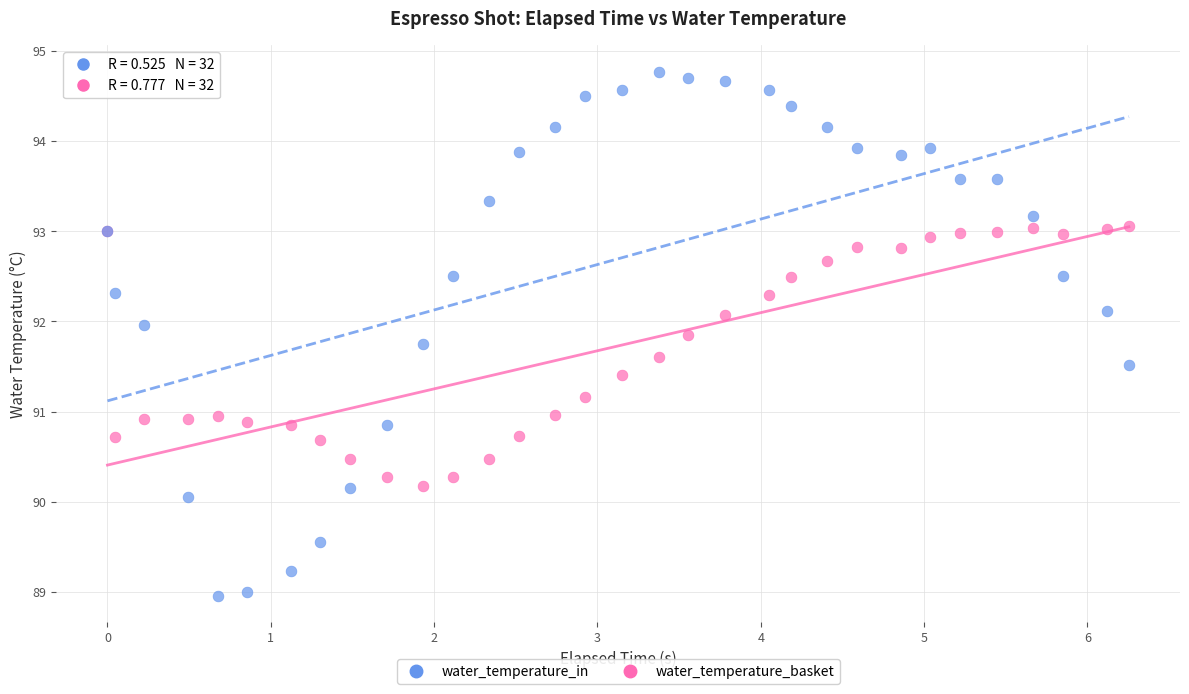

Which series contains the highest Y value?

water_temperature_in